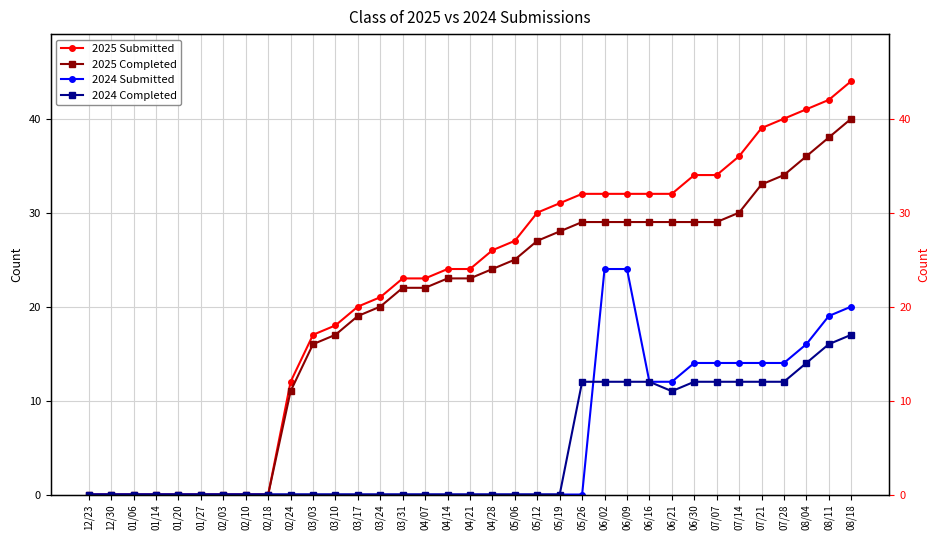

Rank the series by their maximum value, from lowest to highest.

2024 Completed, 2024 Submitted, 2025 Completed, 2025 Submitted